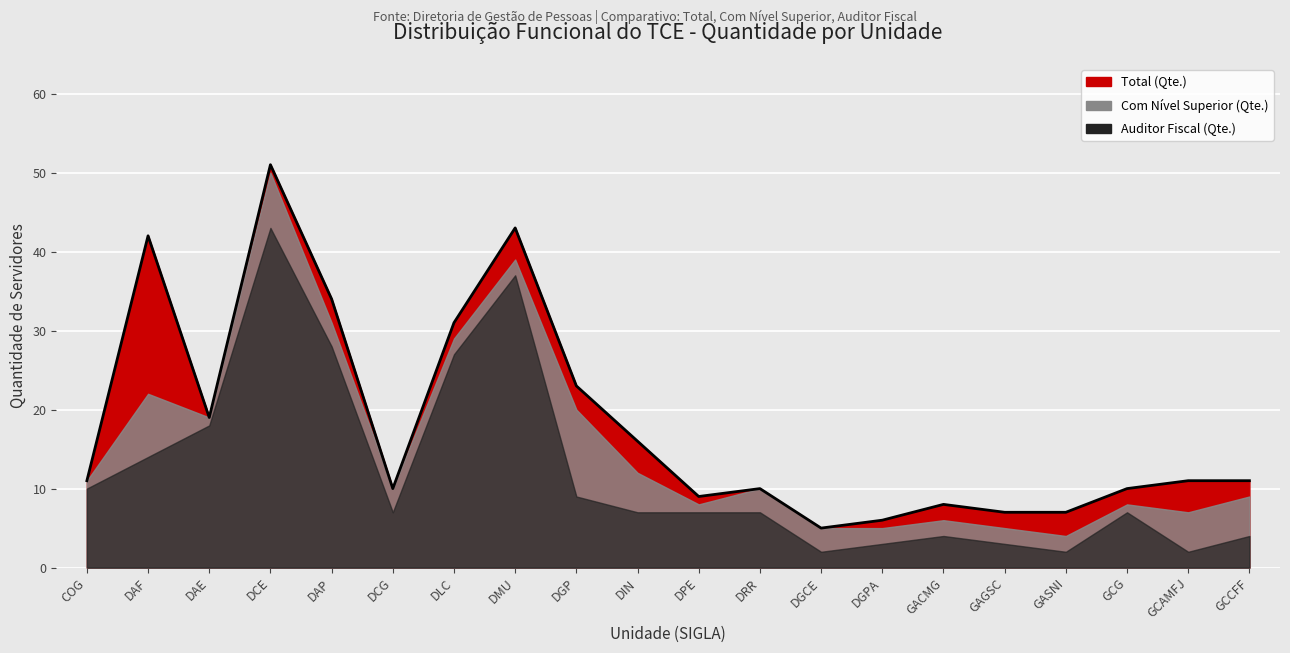

Where is Com Nivel Superior (Qte.) nearest to the value 27?

DLC